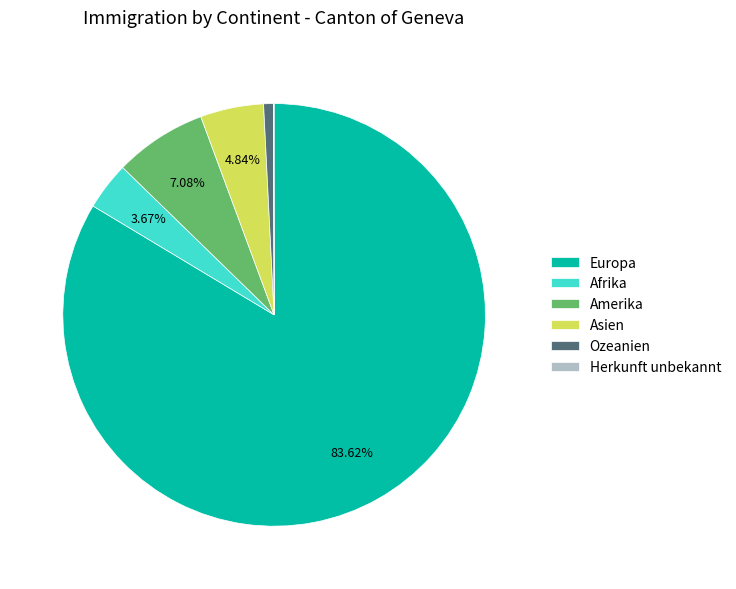

True or false: Ozeanien accounts for 1% of the total.

True